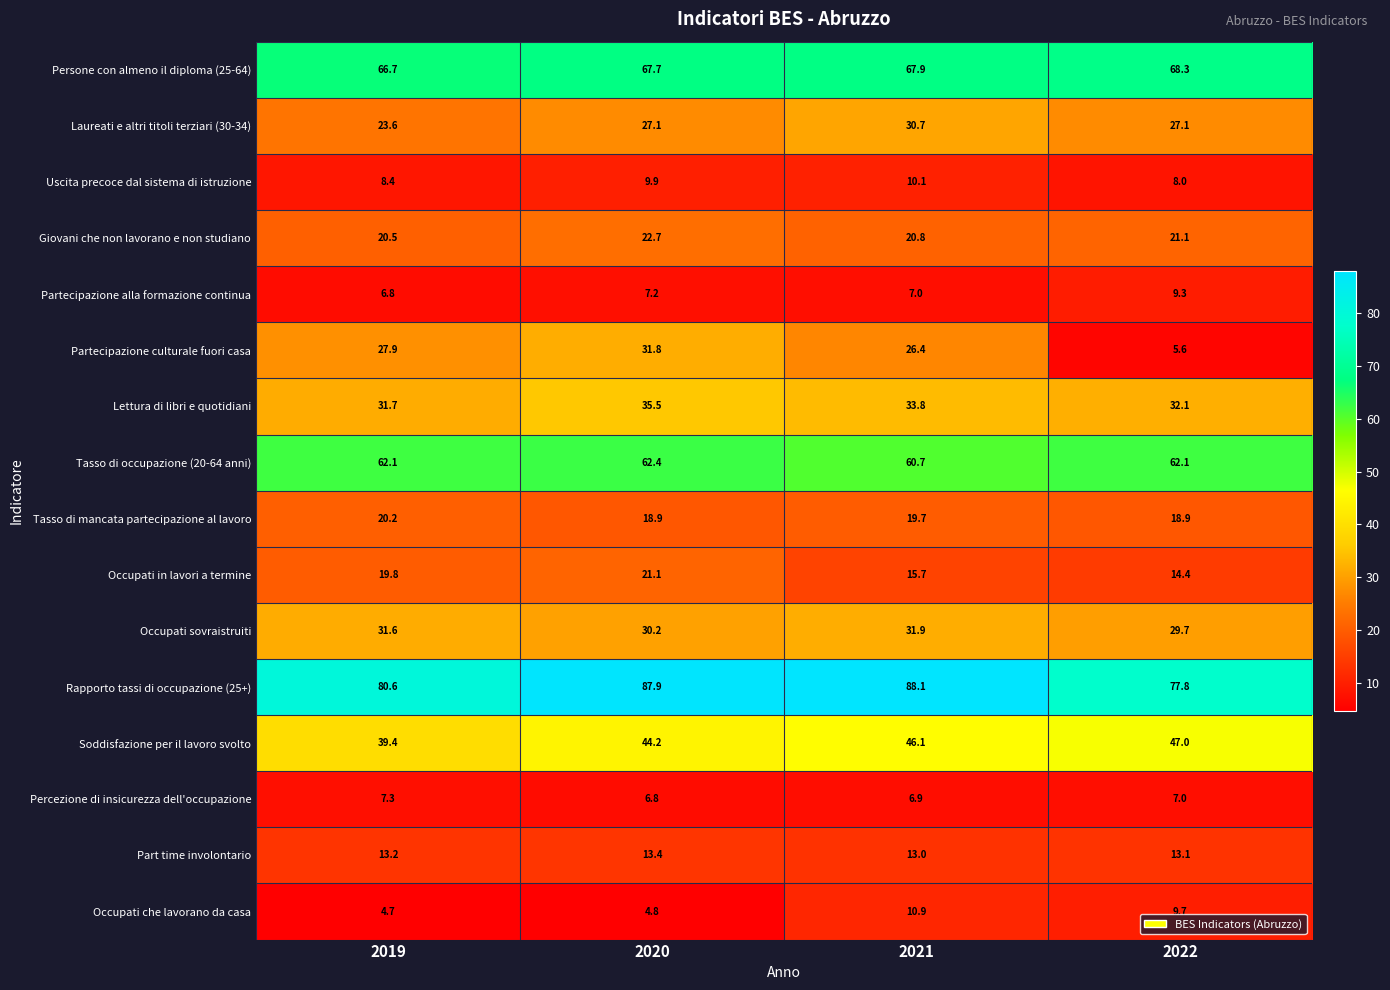

Which series has the widest spread of values?

Partecipazione culturale fuori casa